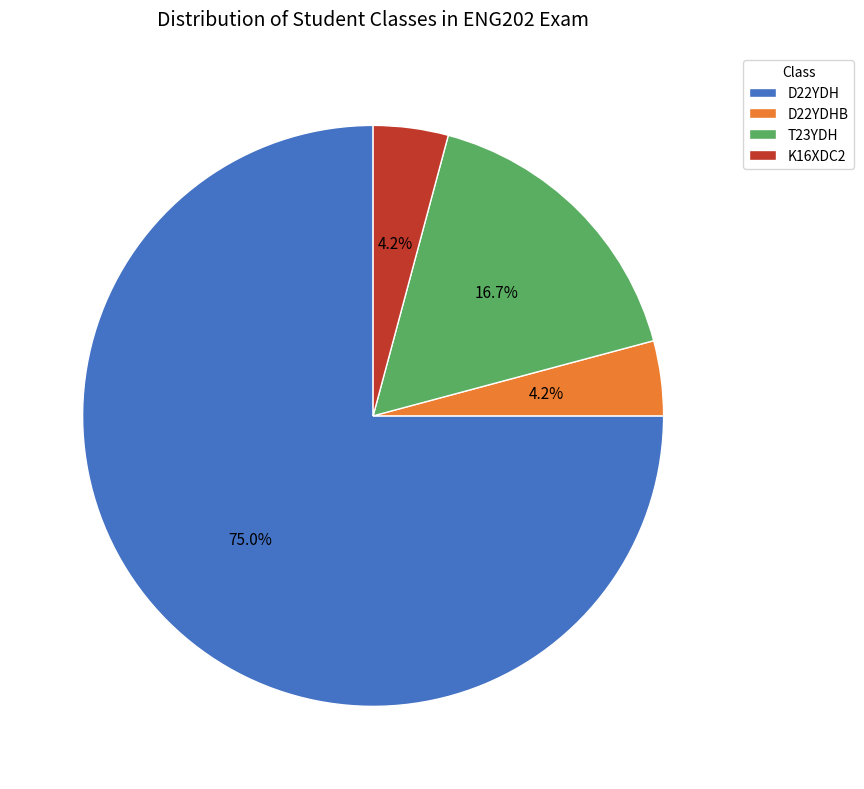

What is the majority slice?

D22YDH